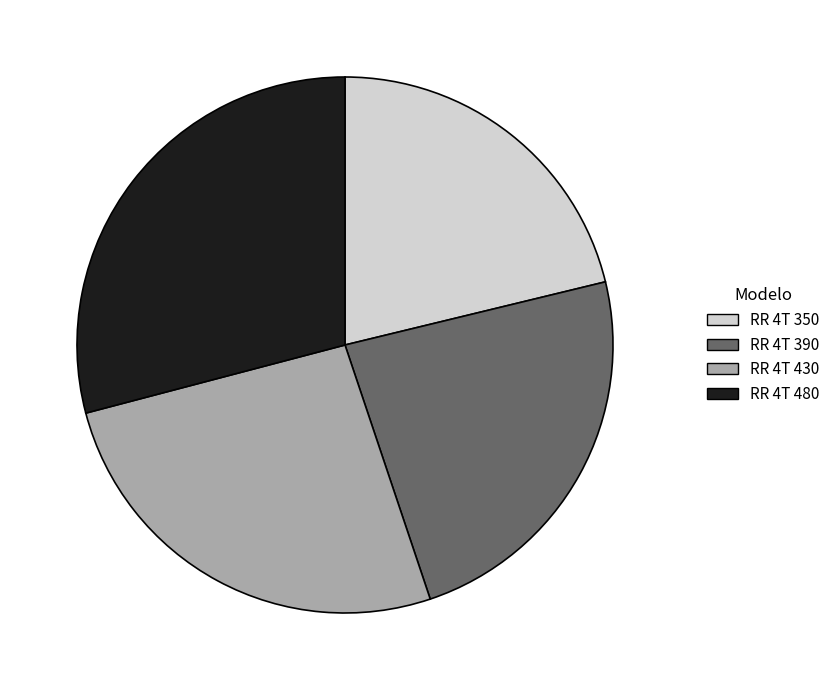

Between RR 4T 430 and RR 4T 350, which is larger?

RR 4T 430